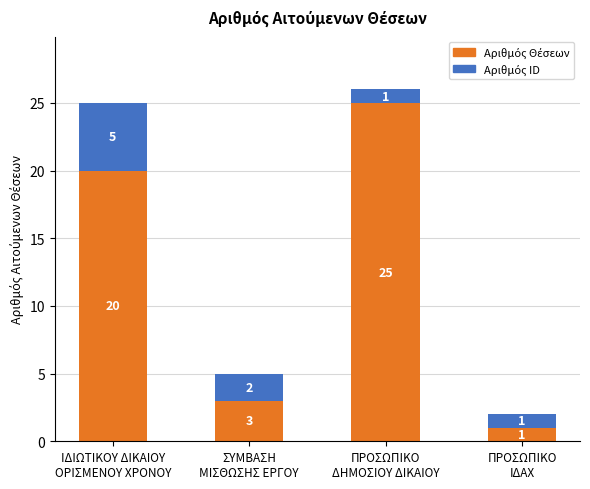

Does the chart contain any negative values?

No